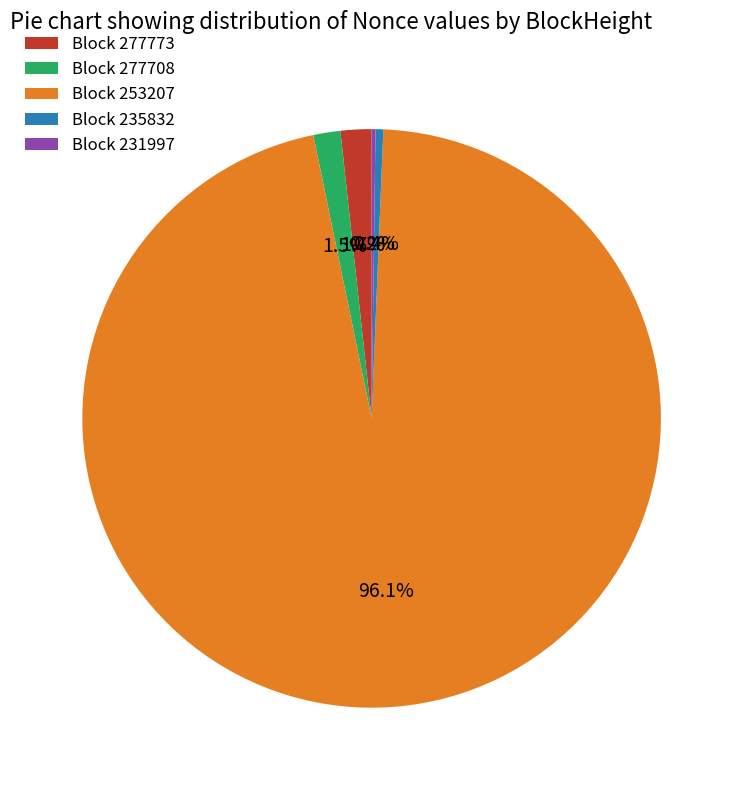

What is the largest slice in the pie chart?

Block 253207